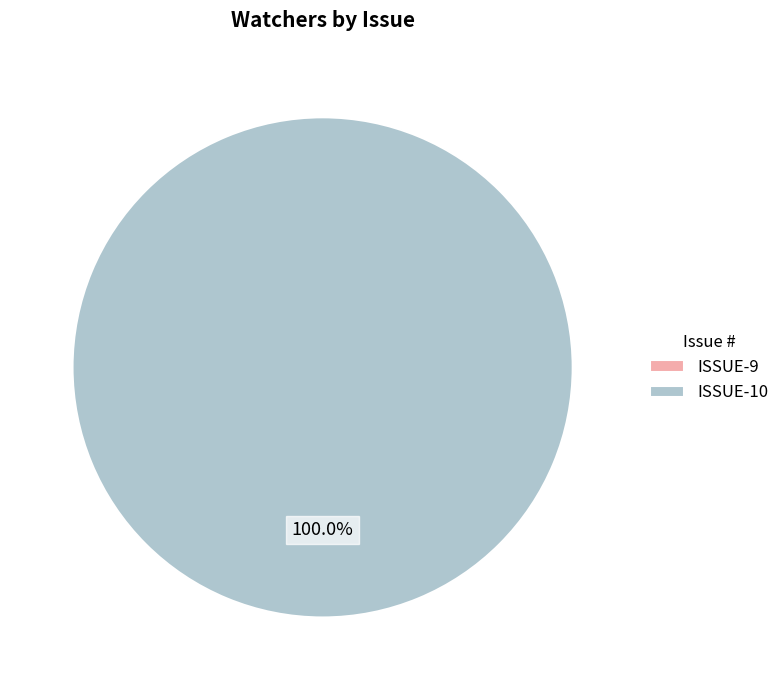

Which has a higher value, ISSUE-9 or ISSUE-10?

ISSUE-10